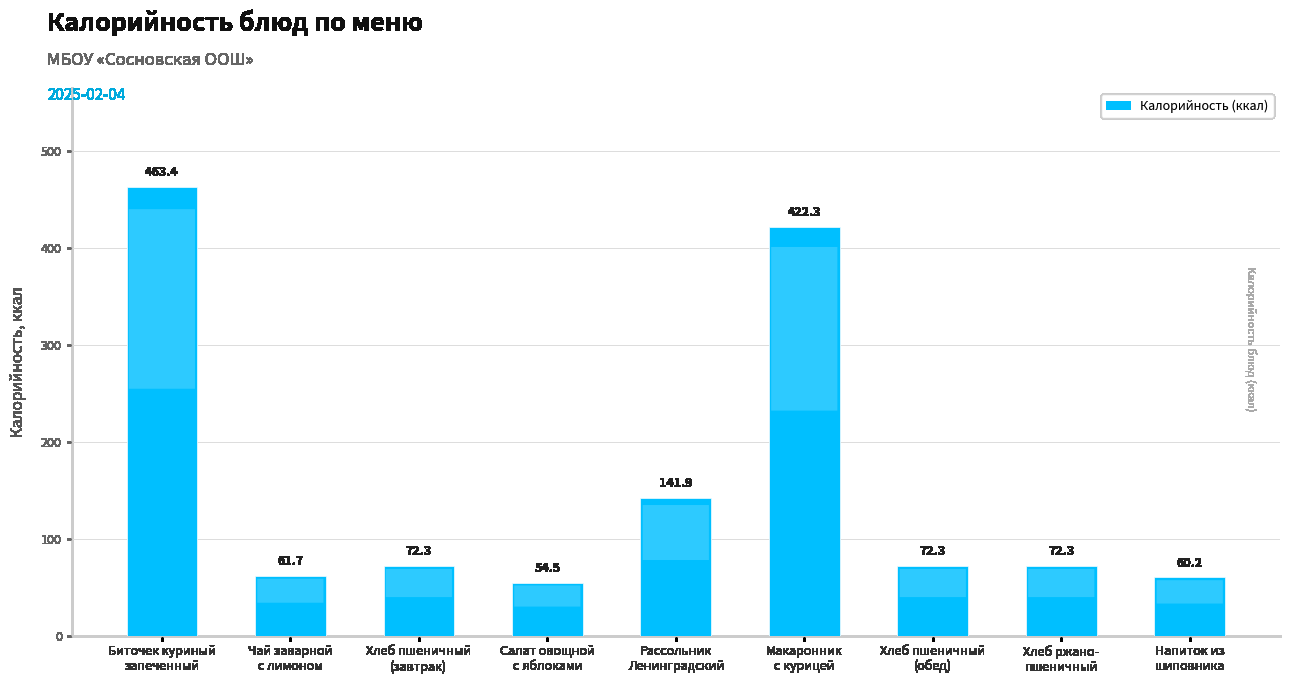

What is the difference between the maximum and minimum values?

408.9